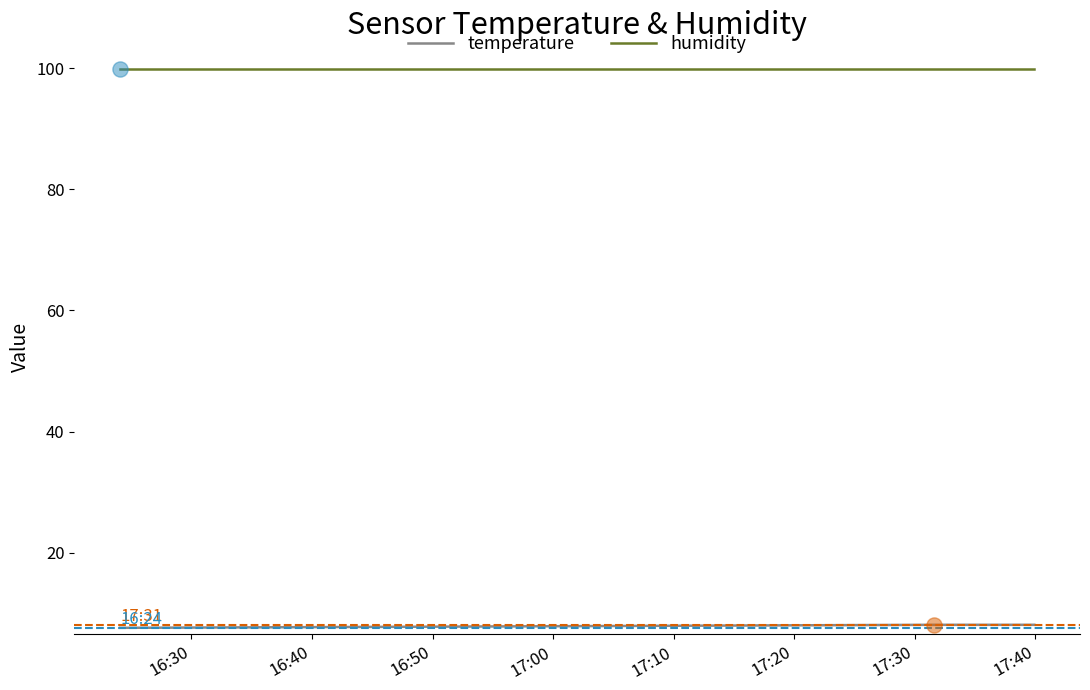

At how many categories does at least one series exceed 25?

3